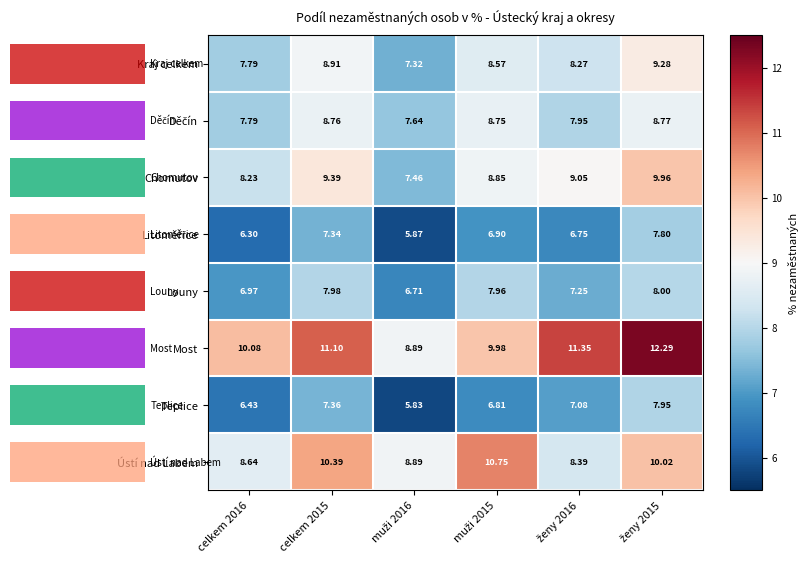

How many series are shown in this chart?

8